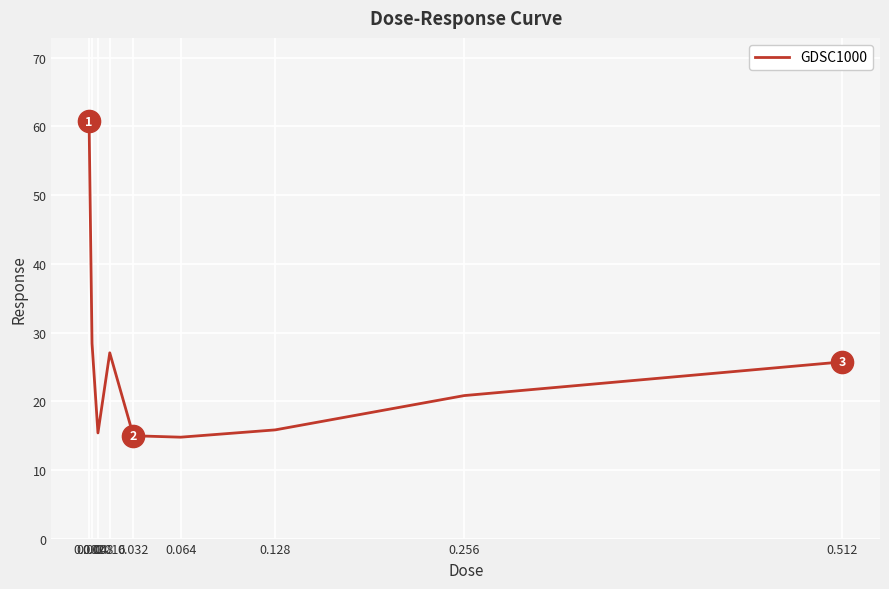

Is it true that the value at 0.004 is 28.4?

True